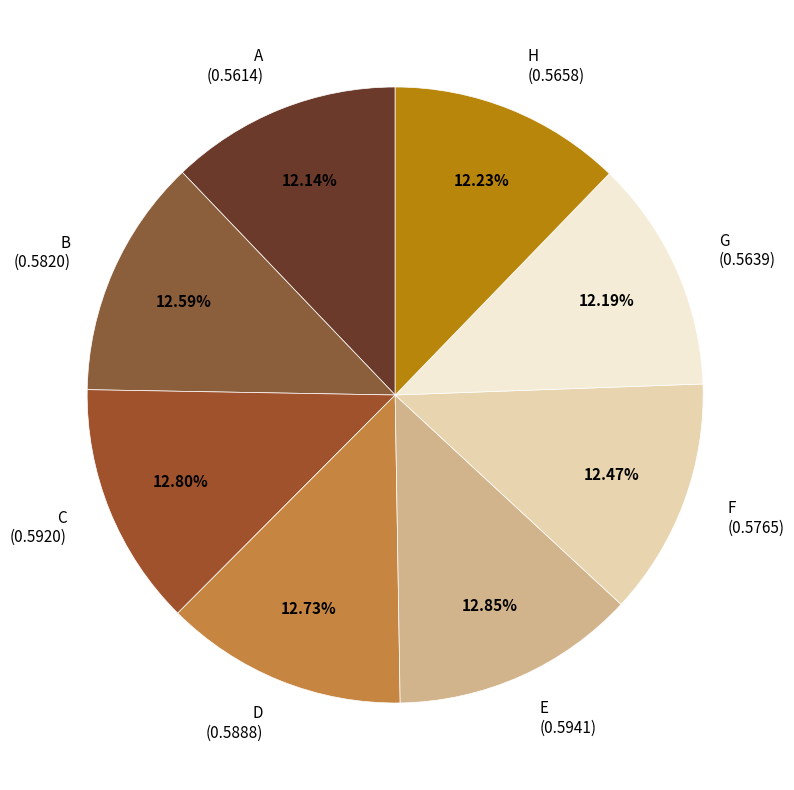

What portion of the pie excludes D?

87.3%